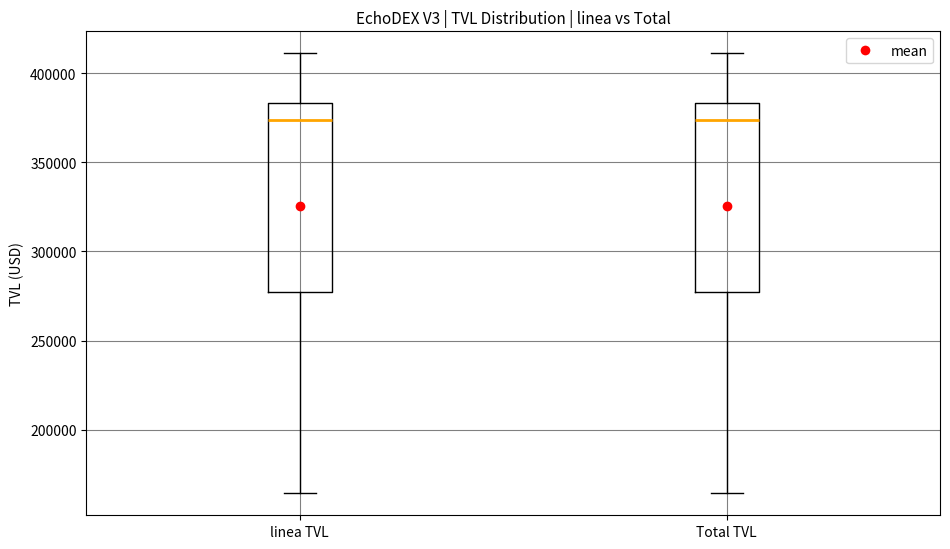

Where is the lower edge of the box for Total TVL on the y-axis? The values are not printed on the chart, so give them approximately, as read against the axis.

275000